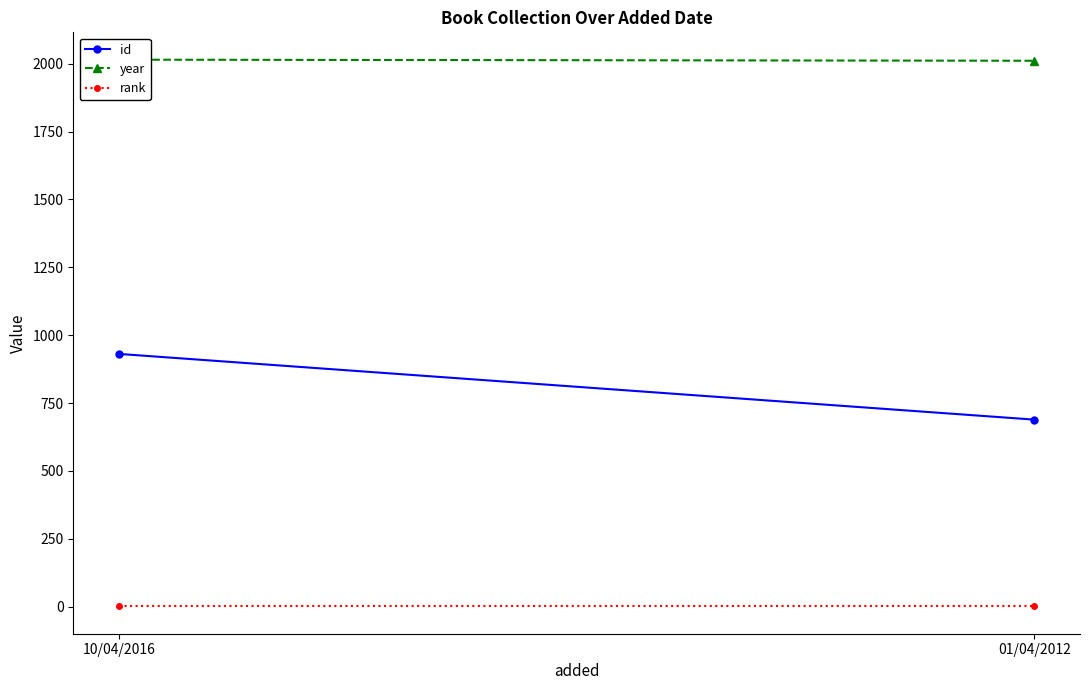

What is the label of the 1st point from the right?

01/04/2012